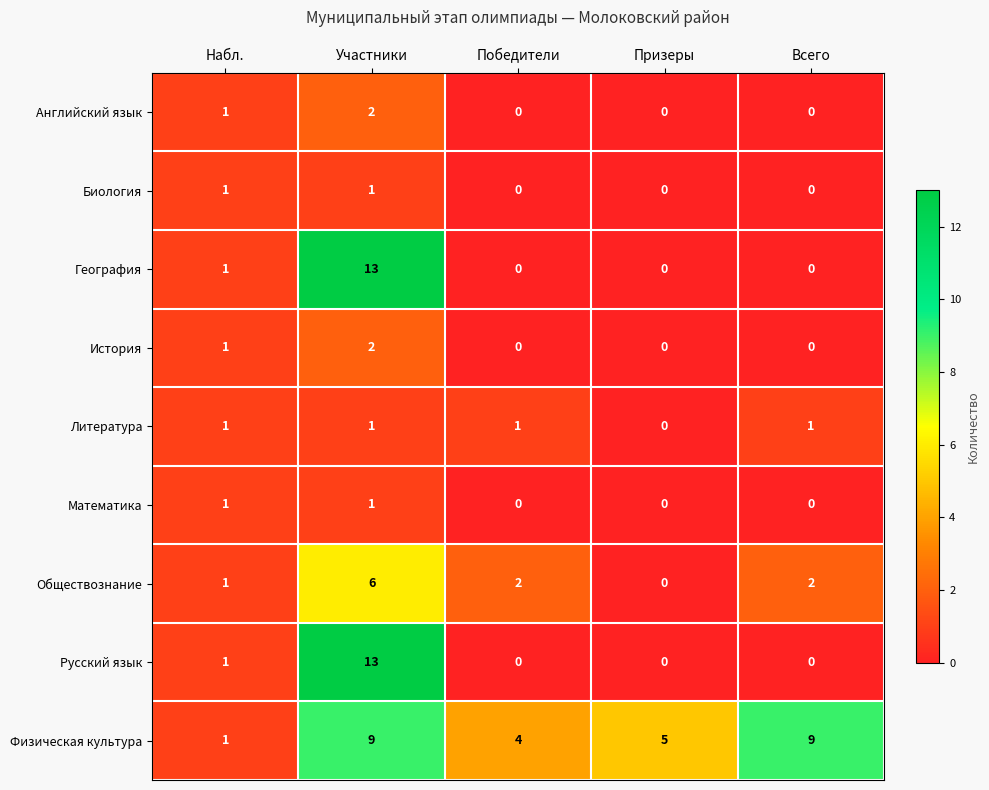

What is the total value across all series at Всего?

12